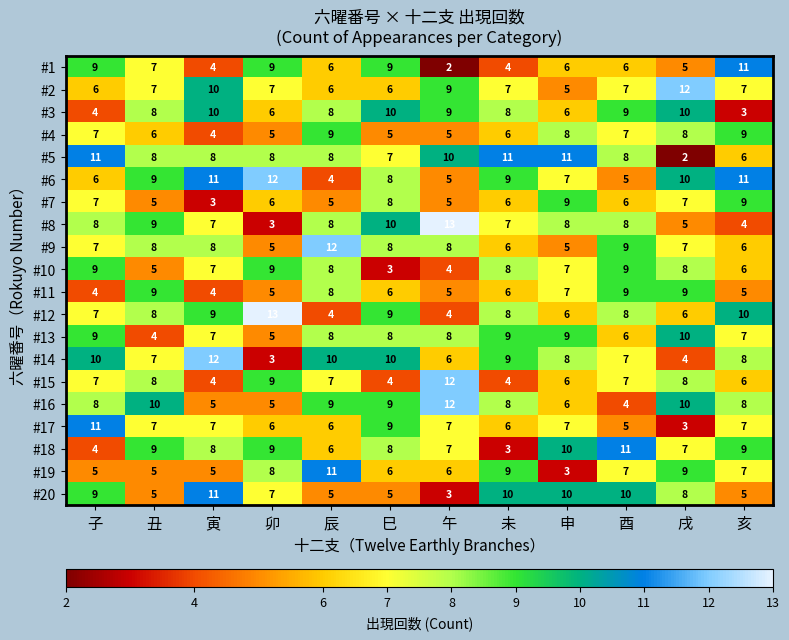

At how many categories does at least one series exceed 6?

12